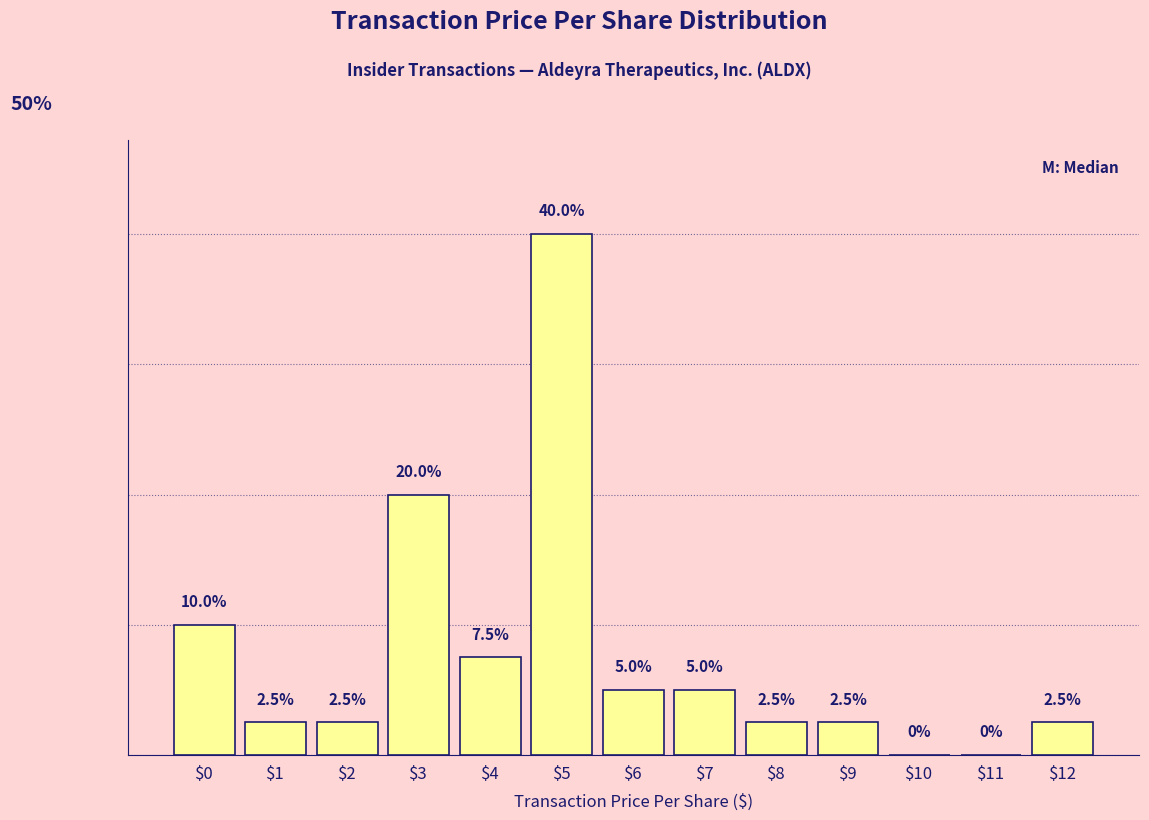

Which category has the highest value across all series?

$5